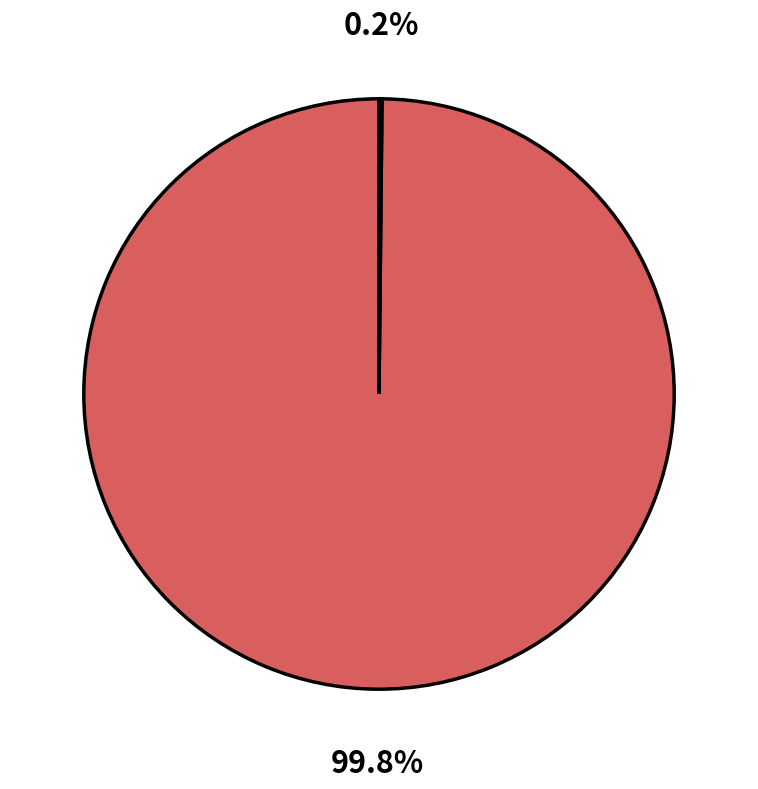

Does any single category account for the majority?

Yes